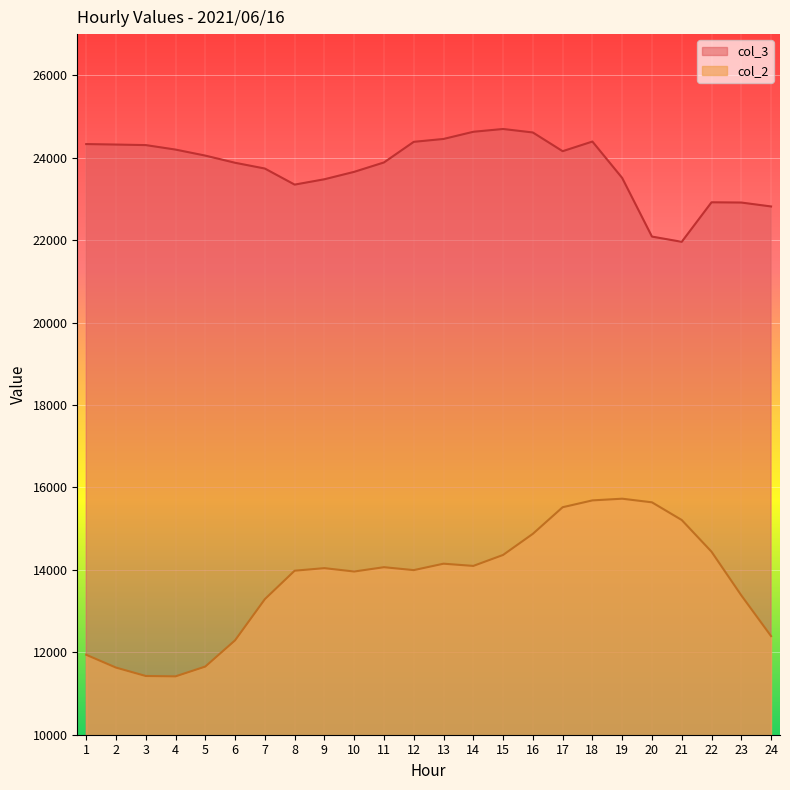

What is the minimum value shown in the chart?

11416